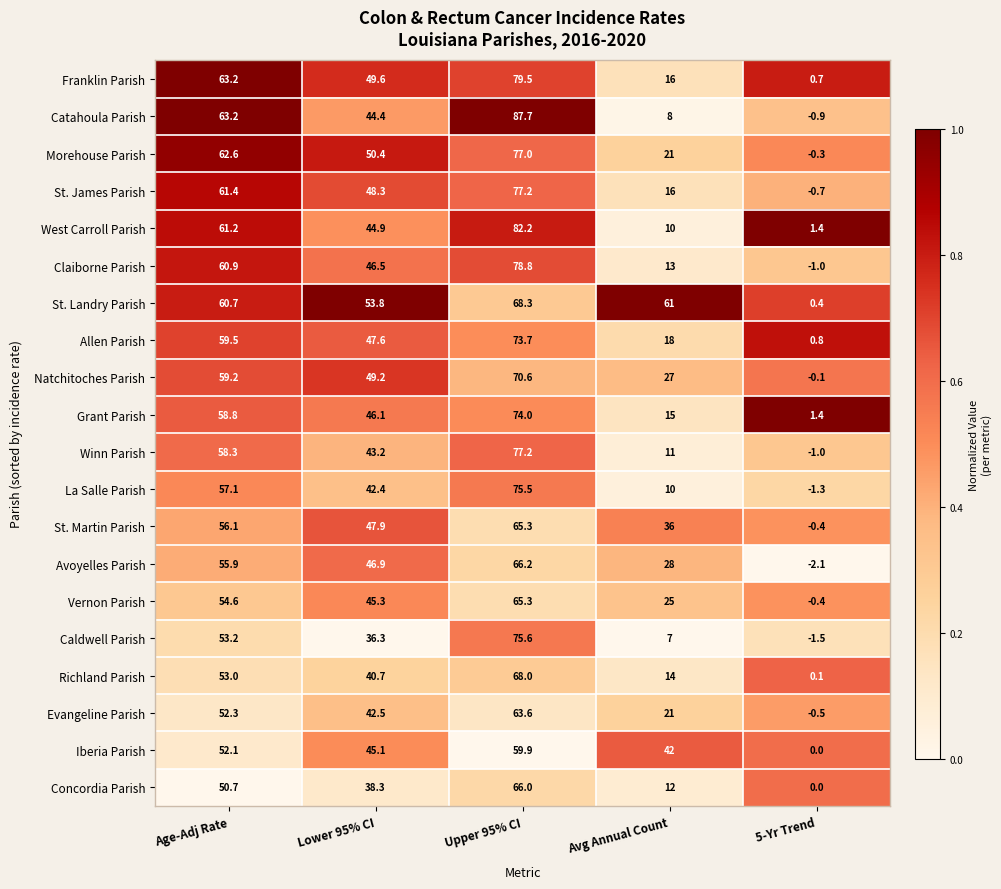

What is the difference between the Vernon Parish values at Age-Adj Rate and Avg Annual Count?

29.6